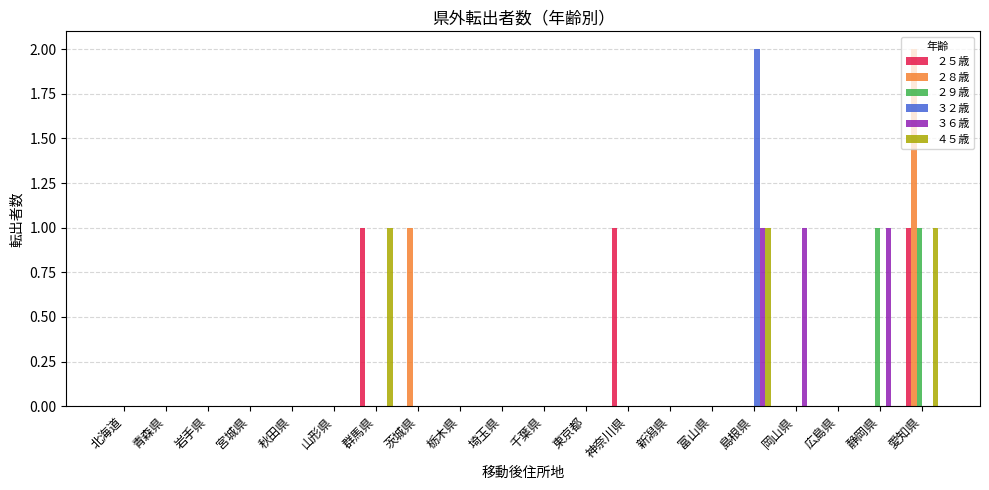

Is it true that ３２歳 equals 0 at 青森県?

True